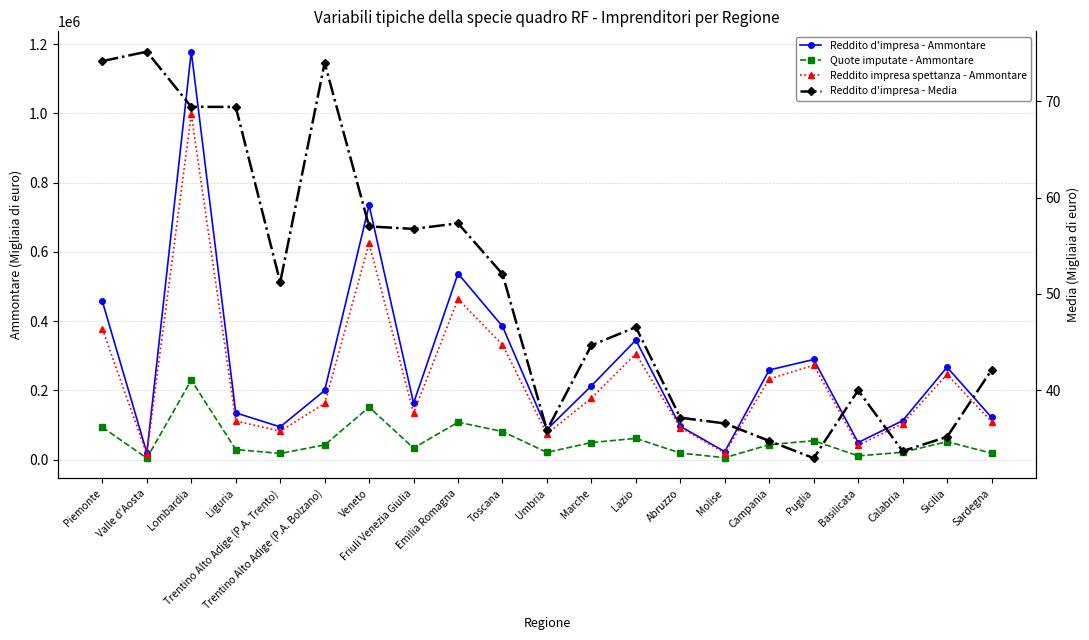

How many lines are shown in the chart?

4